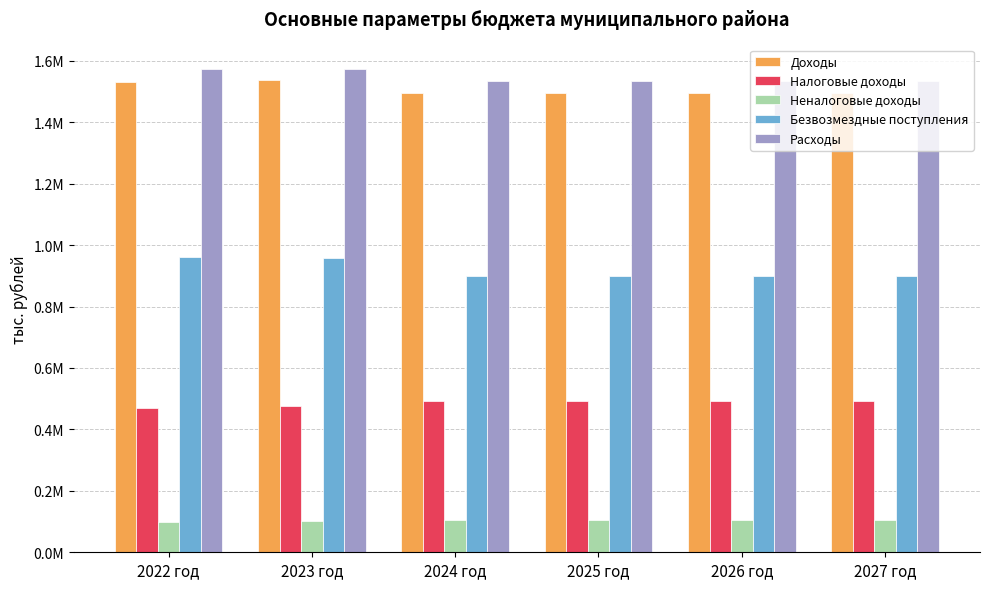

What are all the series names shown in the legend?

Доходы, Налоговые доходы, Неналоговые доходы, Безвозмездные поступления, Расходы